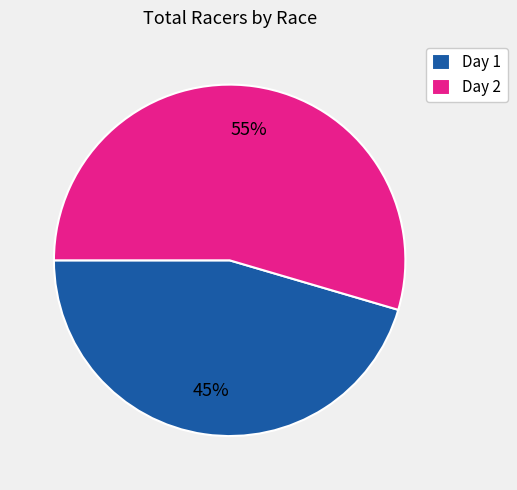

To the nearest percent, what portion does Day 2 represent?

55%